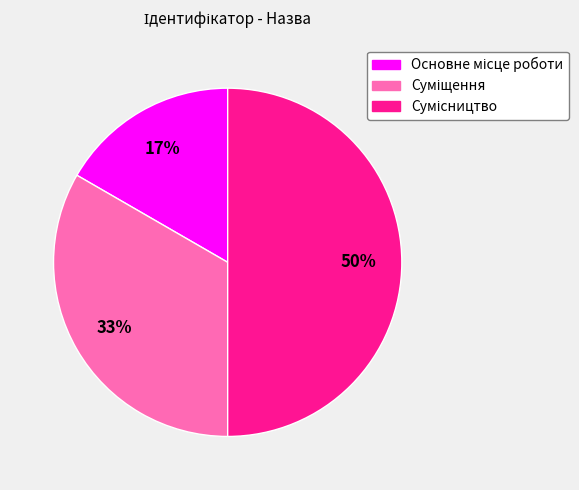

To the nearest percent, what is the difference between the largest and smallest slice percentages?

33%